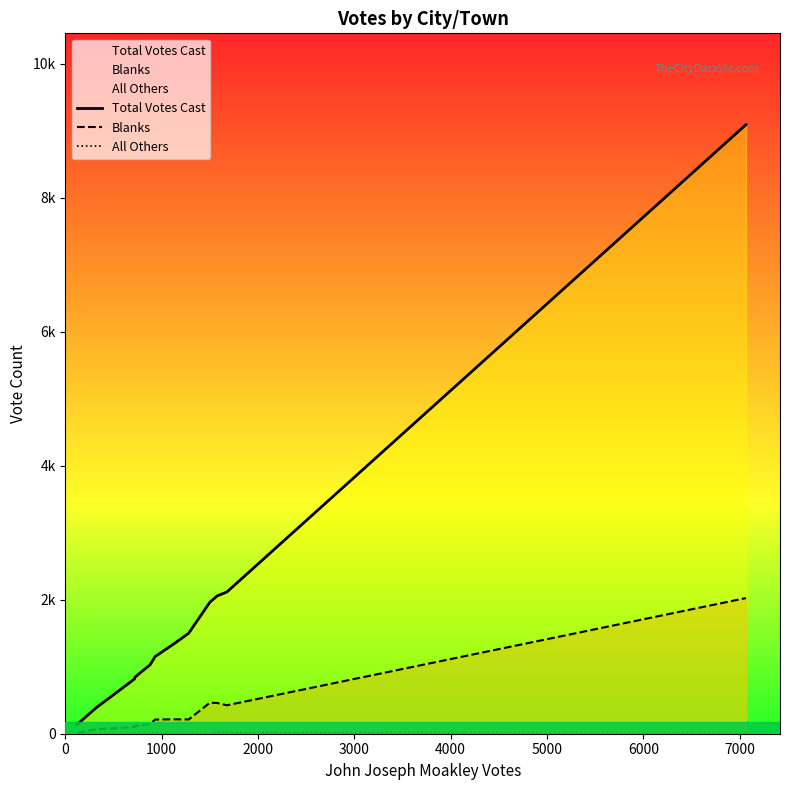

True or false: Blanks and All Others cross at least once.

False